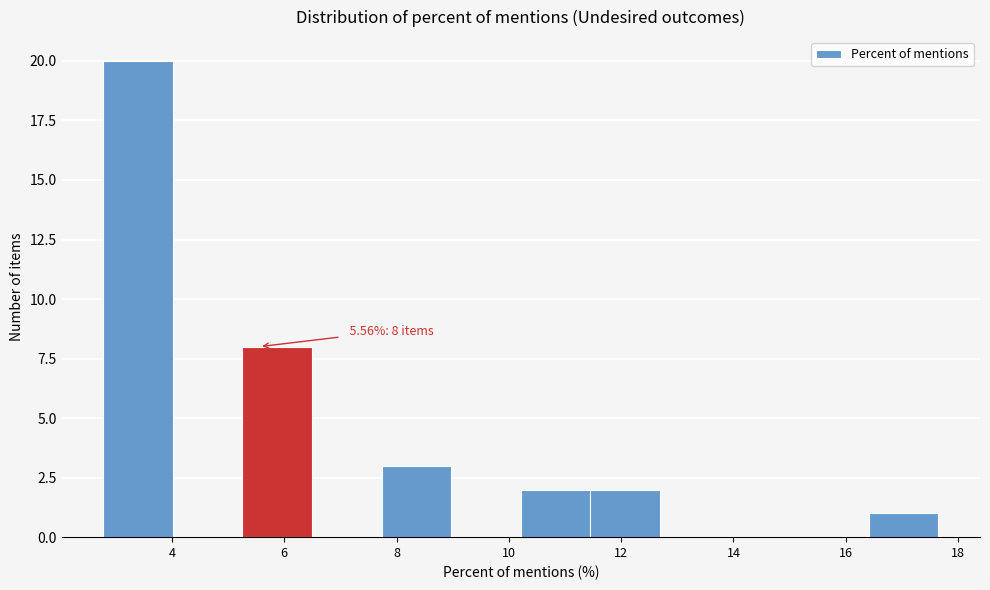

Over which range of the x-axis is the bar tallest?

2.8 to 4.0